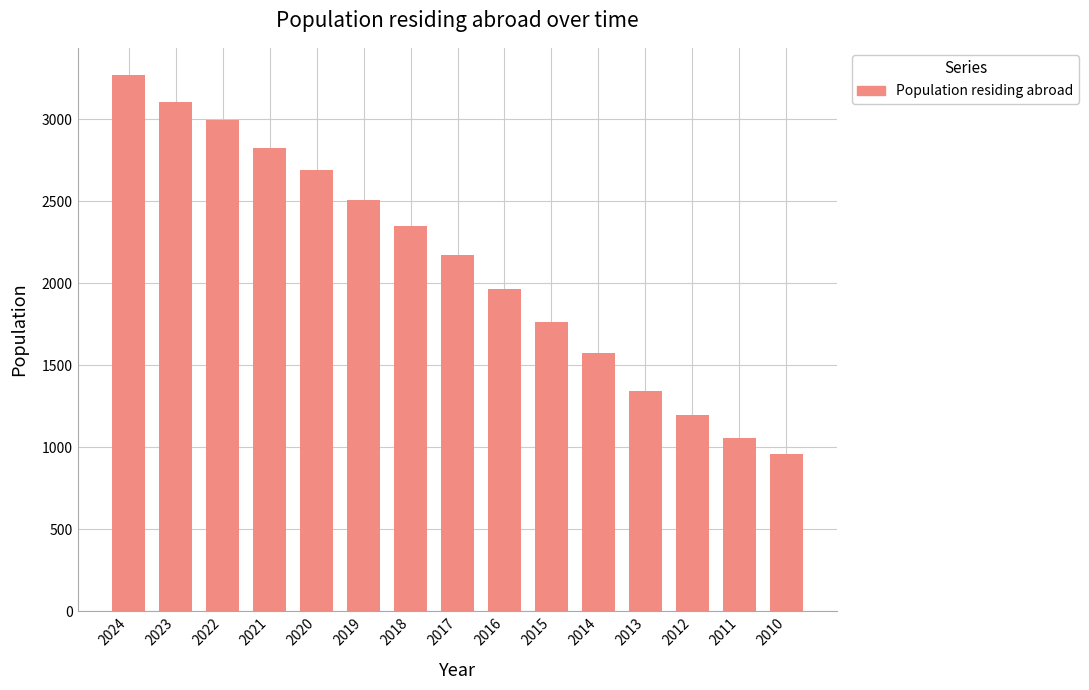

The value at 2019 is 4212. True or false?

False